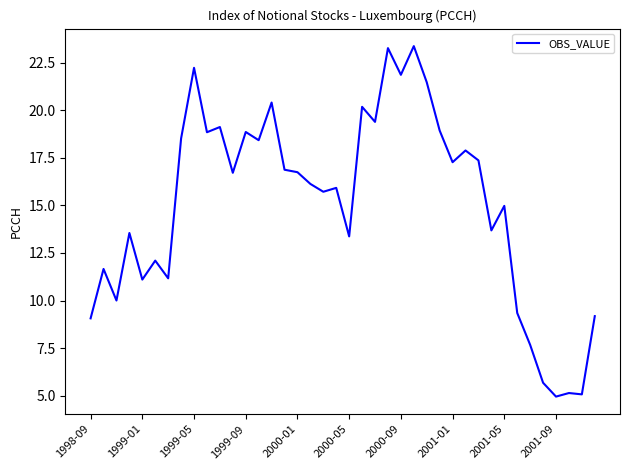

What is the smallest value displayed?

5.0